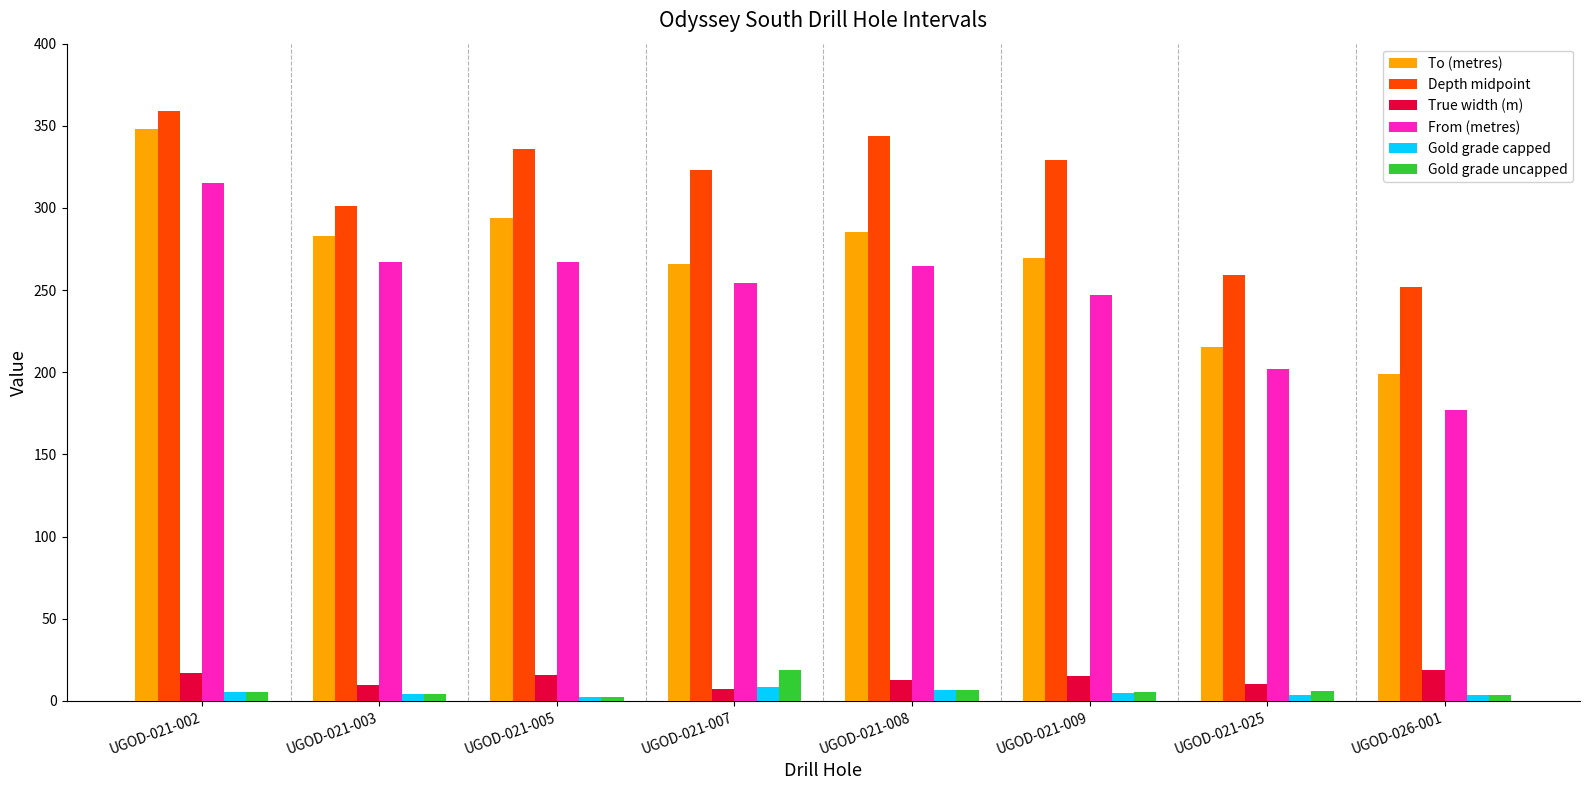

True or false: Depth midpoint has a value of 259.0 at UGOD-021-025.

True